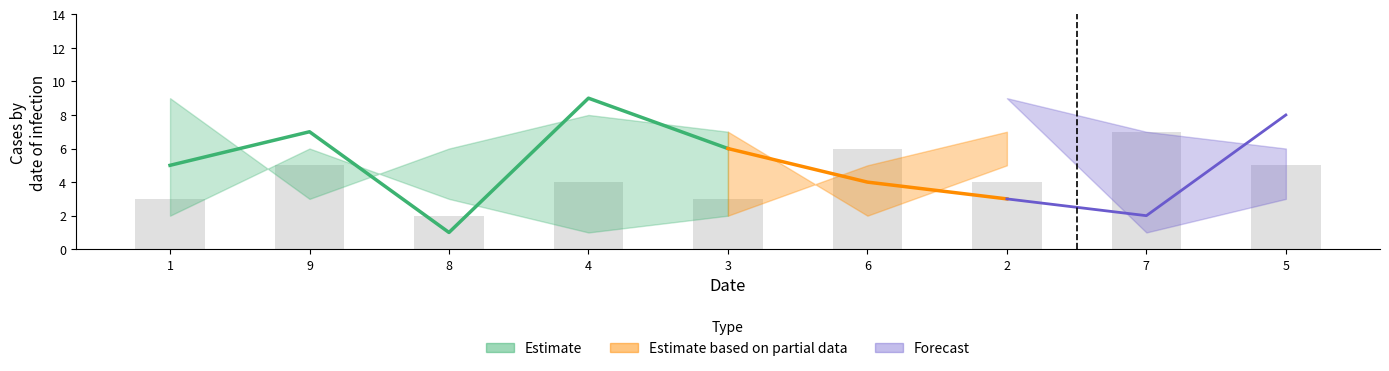

How many categories are shown in the chart?

9